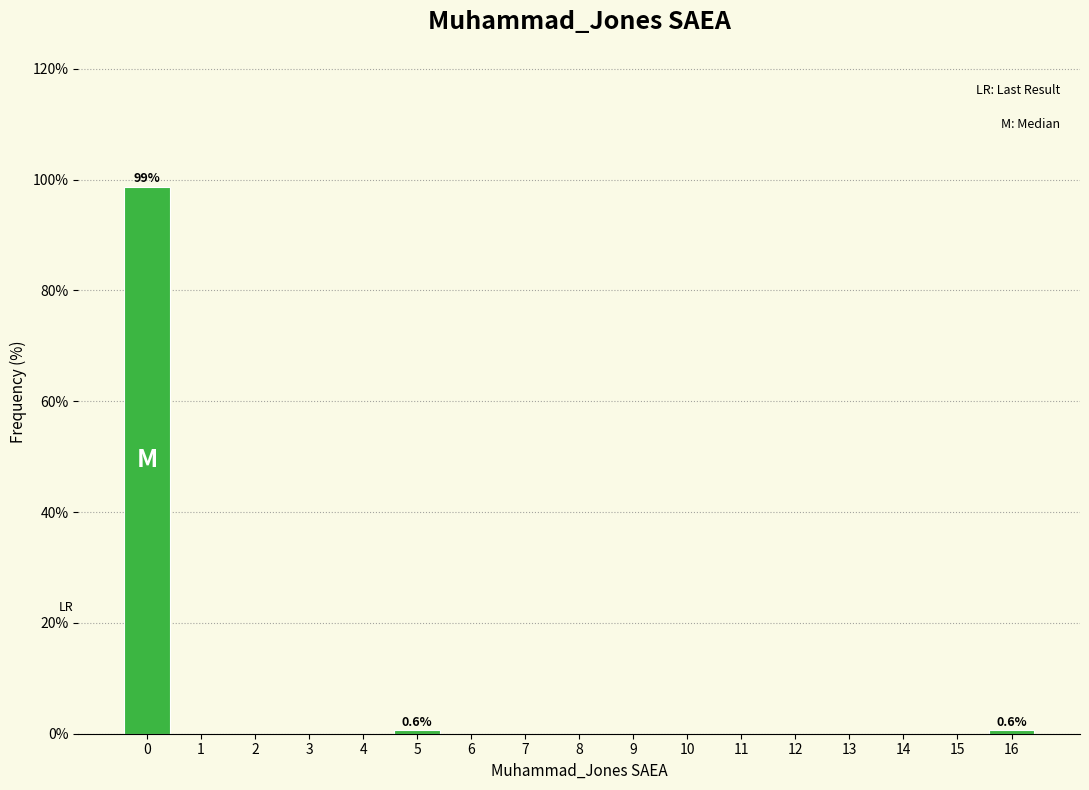

Reading left to right, extract all data points from this chart.

0=98.8	1=0.0	2=0.0	3=0.0	4=0.0	5=0.6	6=0.0	7=0.0	8=0.0	9=0.0	10=0.0	11=0.0	12=0.0	13=0.0	14=0.0	15=0.0	16=0.6